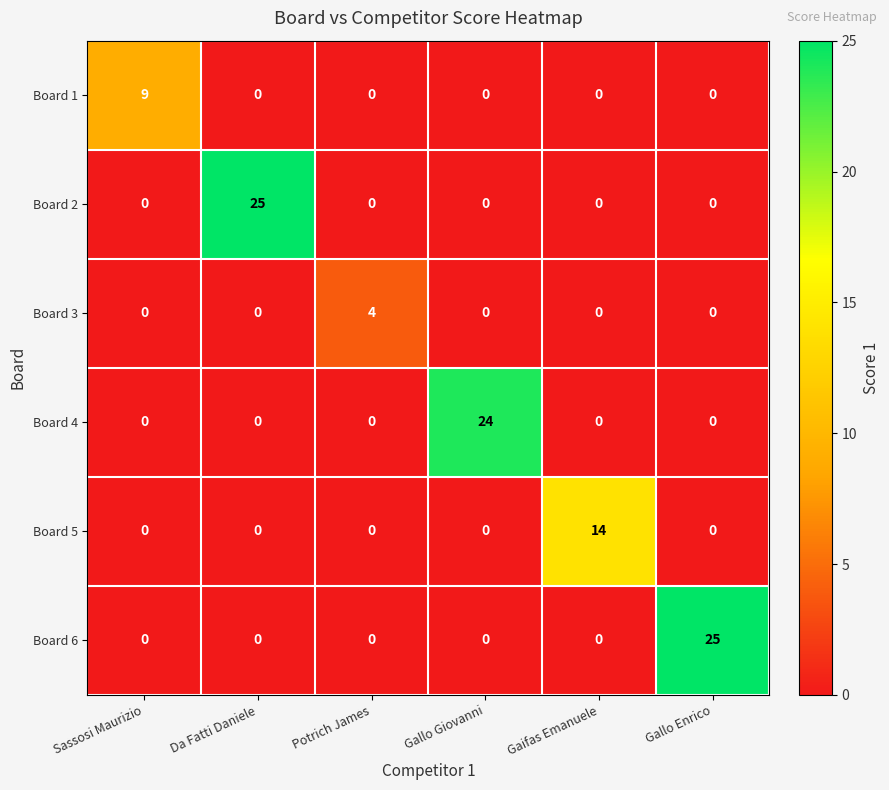

True or false: Board 3 has a value of 0 at Da Fatti Daniele.

True